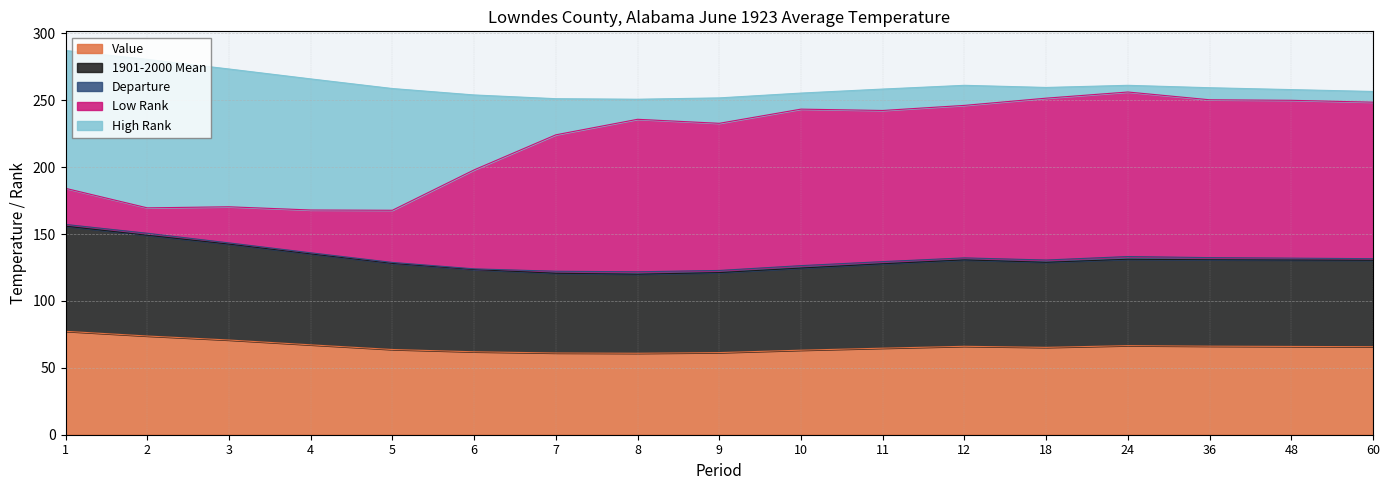

Is it true that Value equals 123.0 at 2?

False